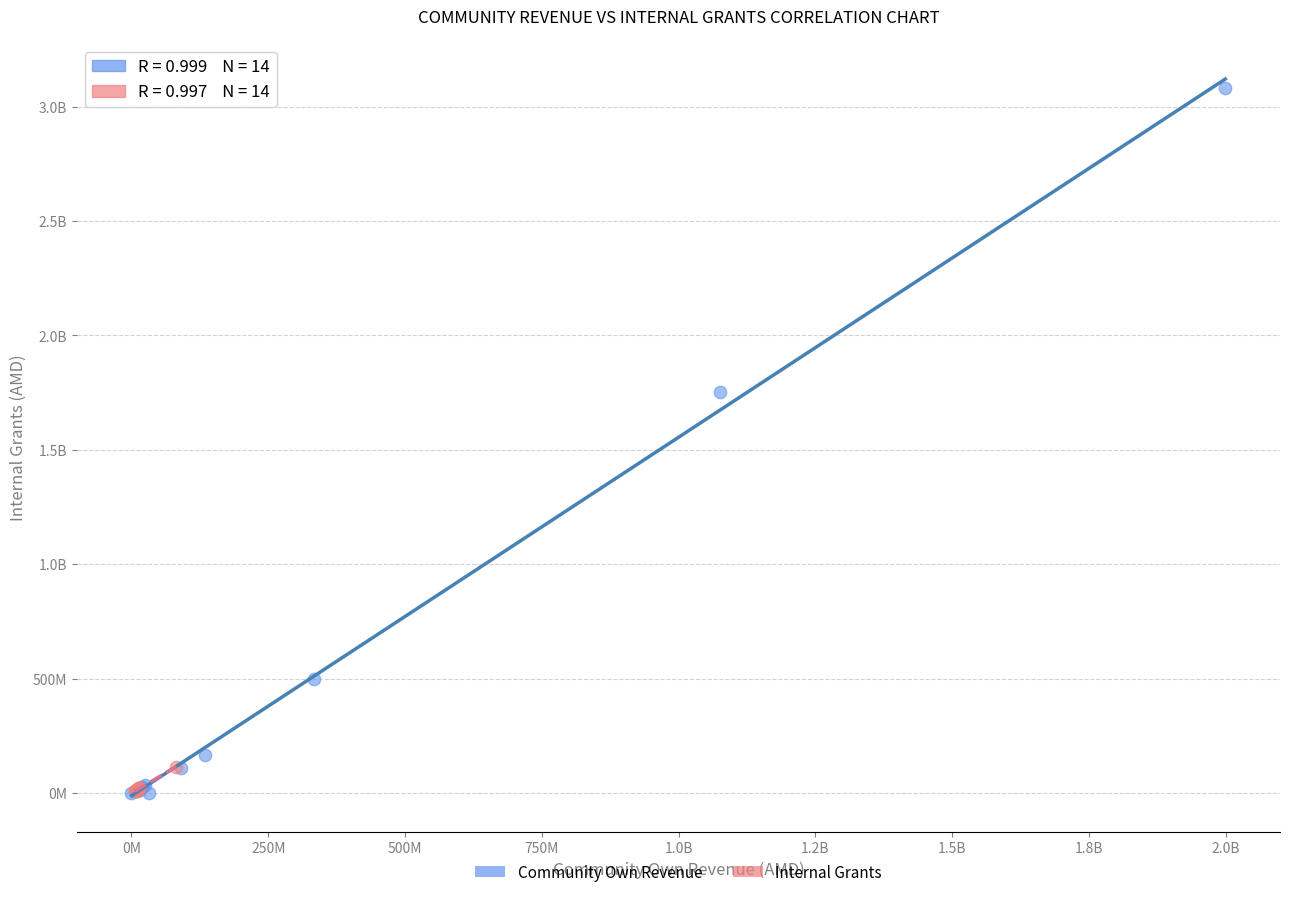

What are all the series names shown in the legend?

Community Own Revenue, Internal Grants